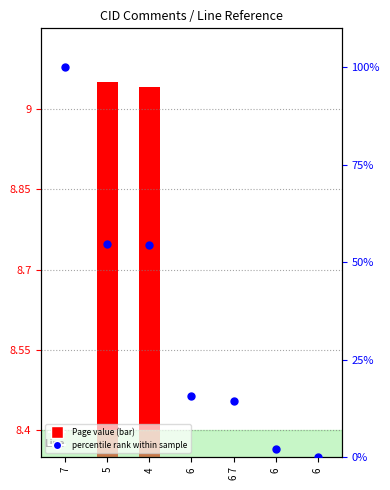

At which category is the sum across all series the highest?

7